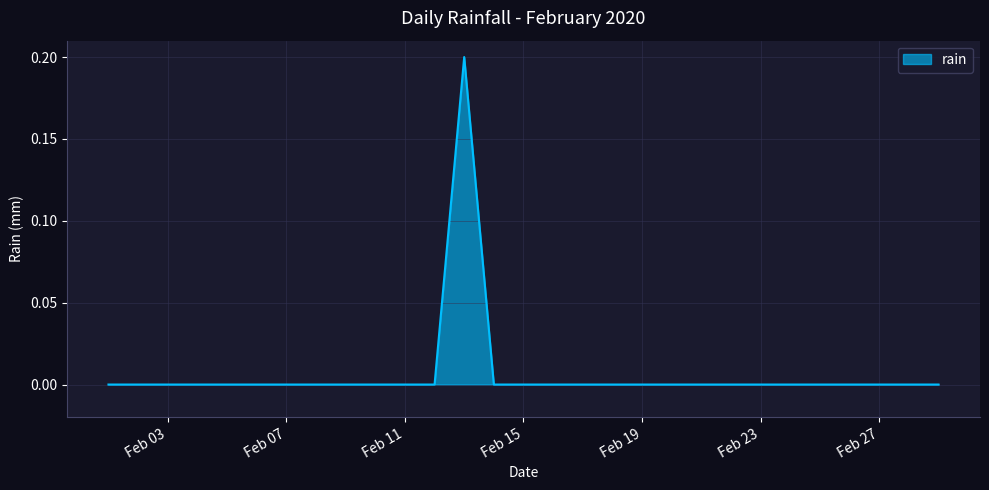

Does the chart have visible grid lines?

Yes